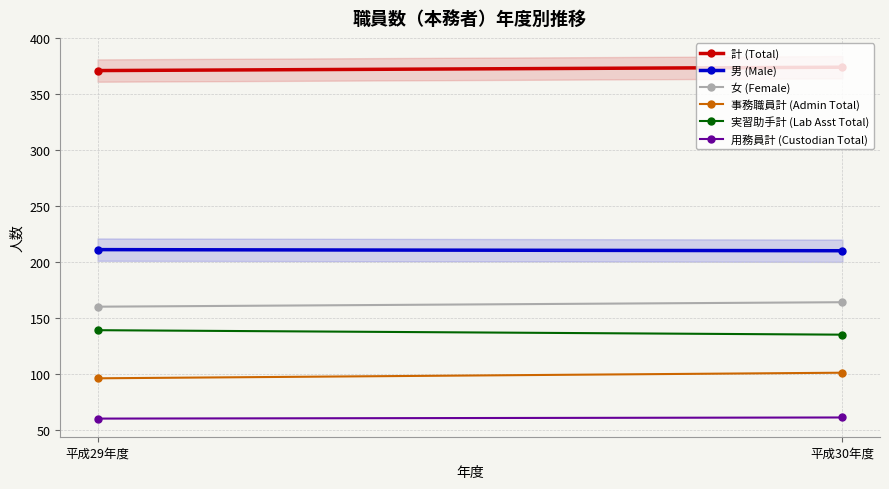

What is the approximate value of 女 (Female) at 平成29年度?

160